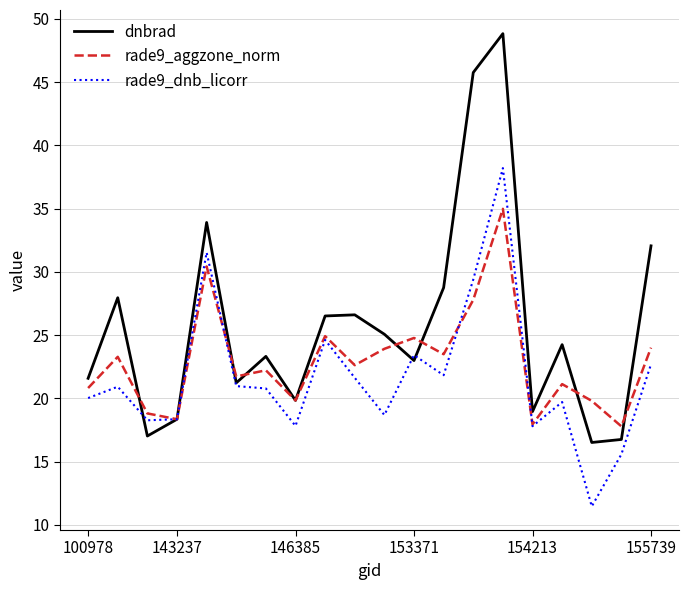

What are all the series names shown in the legend?

dnbrad, rade9_aggzone_norm, rade9_dnb_licorr